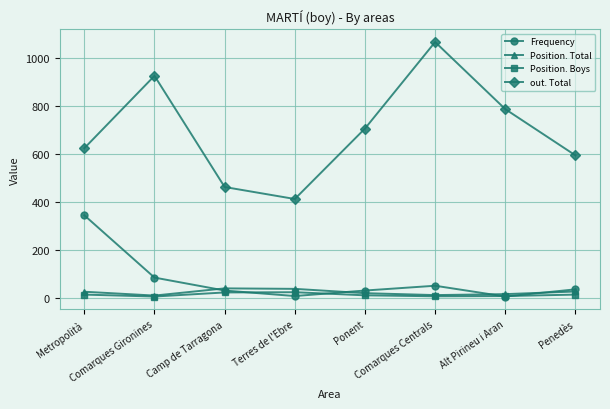

The Position. Total series shows 20 at Ponent. True or false?

True